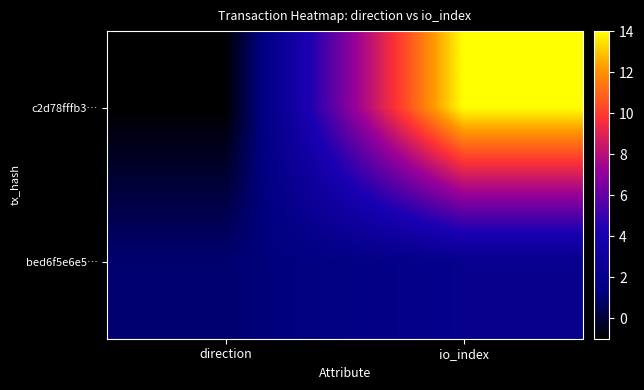

Reading right to left, transcribe all the data shown in this chart.

c2d78fffb3…: io_index=14	direction=-1
bed6f5e6e5…: io_index=2	direction=1